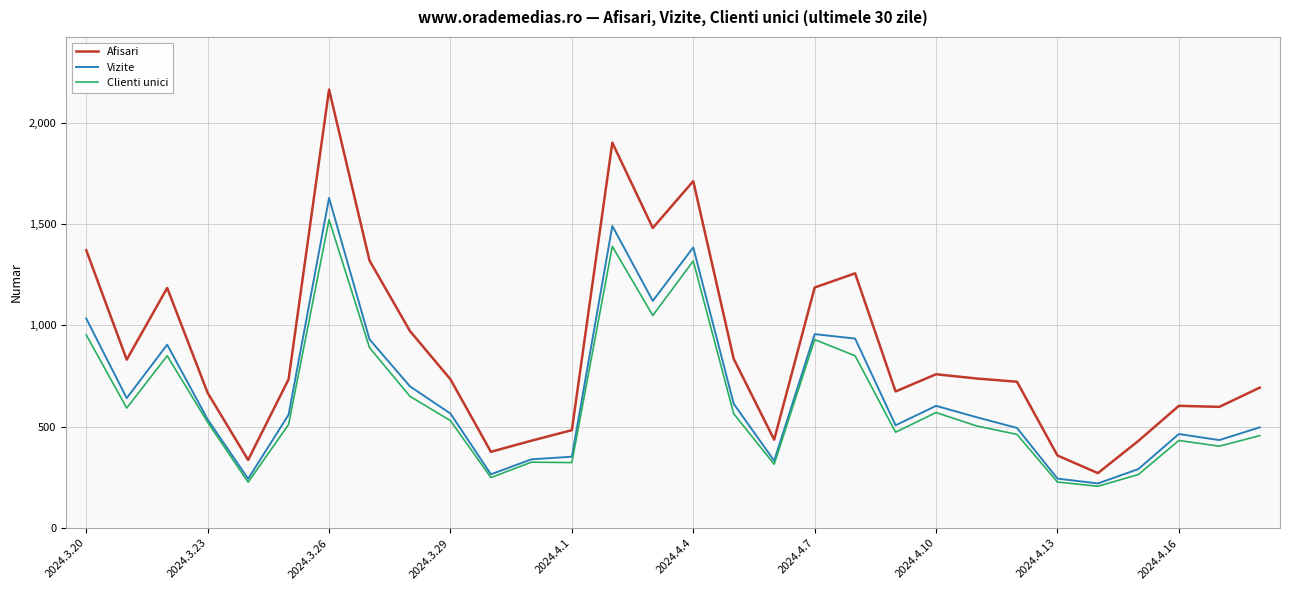

In Afisari, how many points are higher than both neighbors (excluding endpoints)?

7